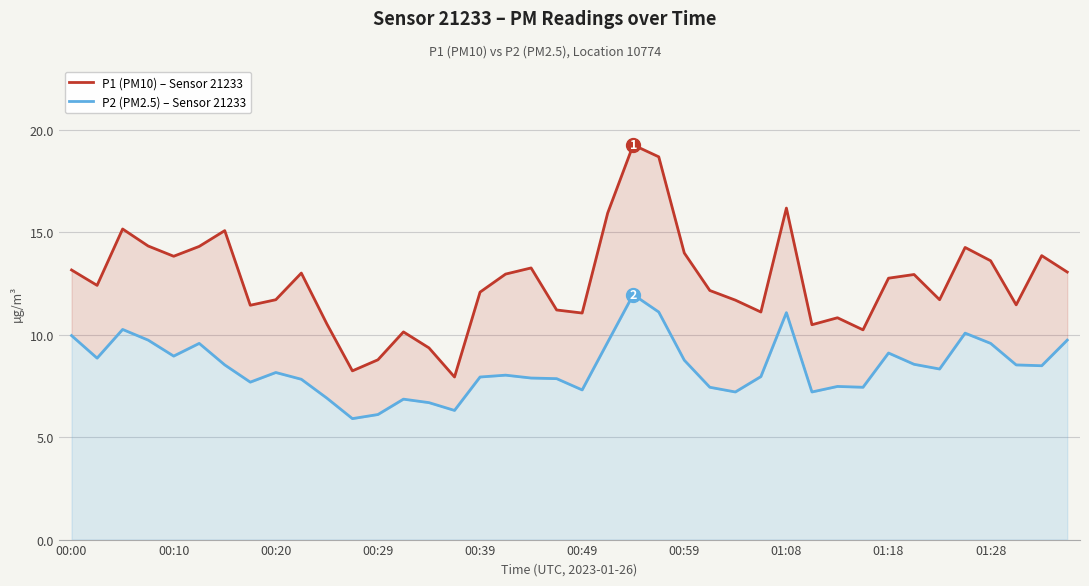

At which category is the sum across all series the highest?

22